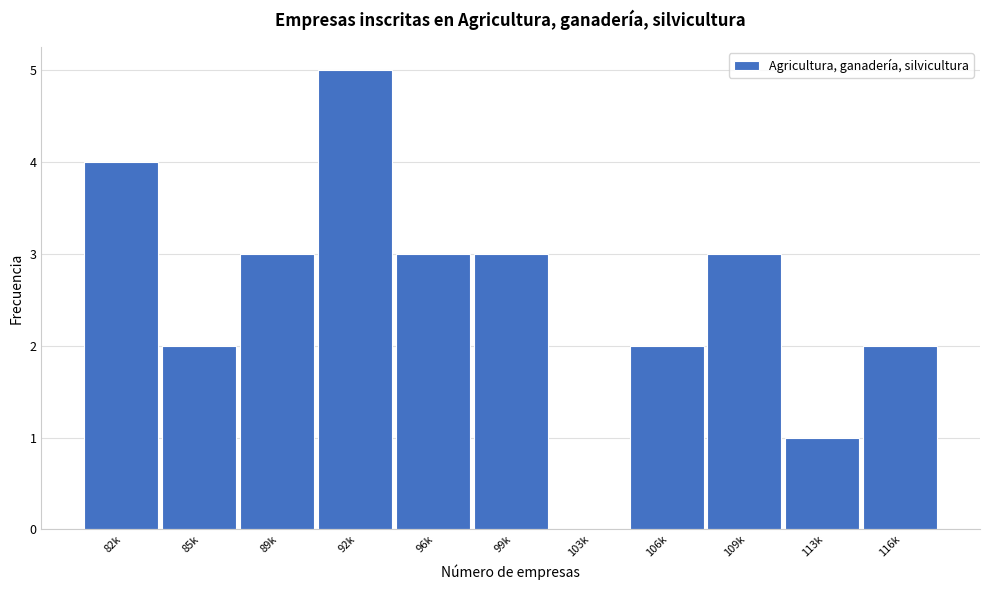

Reading right to left, extract all data points from this chart.

116k=2	113k=1	109k=3	106k=2	103k=0	99k=3	96k=3	92k=5	89k=3	85k=2	82k=4